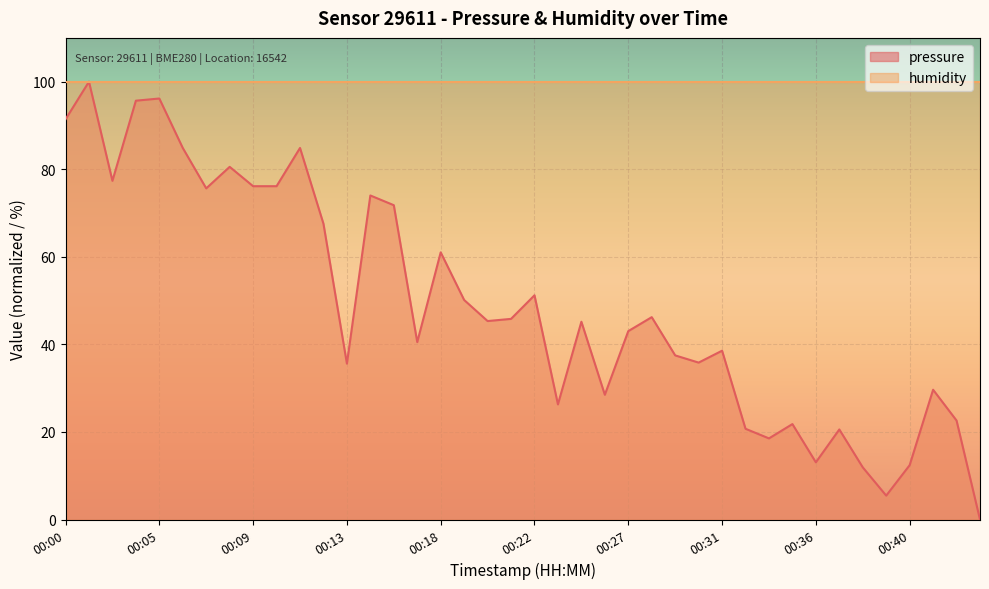

What is the difference between the maximum and minimum values?

100.0